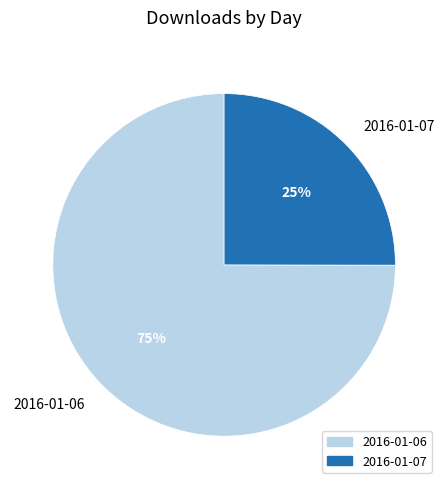

Between 2016-01-07 and 2016-01-06, which is larger?

2016-01-06